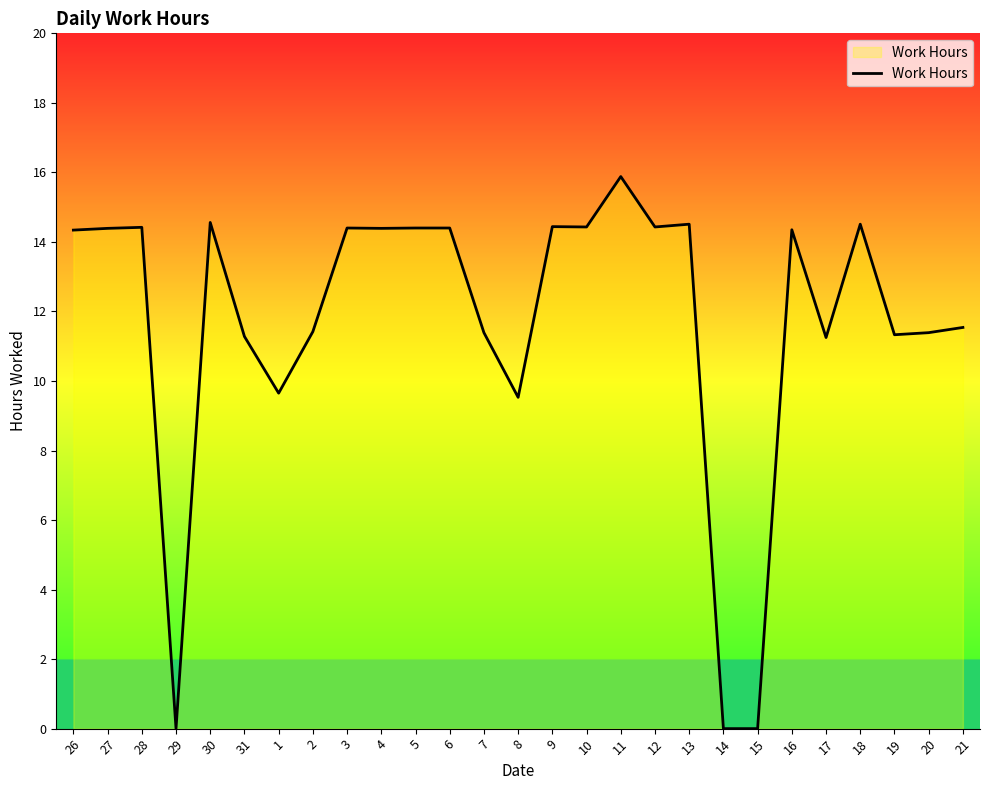

Does the chart have visible grid lines?

No